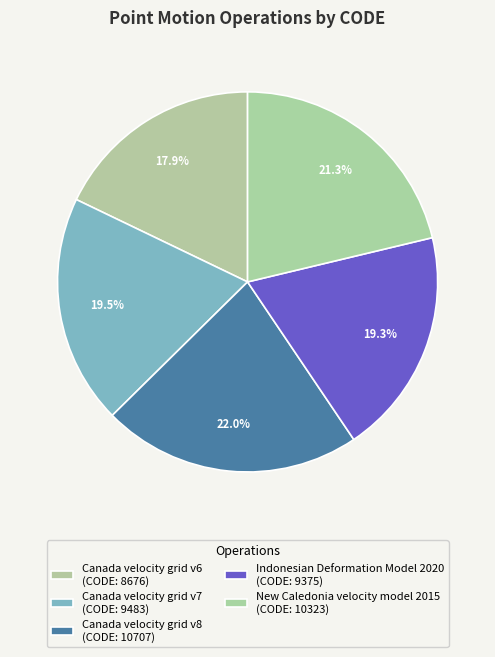

Rank the categories by value from highest to lowest.

Canada velocity grid v8, New Caledonia velocity model 2015, Canada velocity grid v7, Indonesian Deformation Model 2020, Canada velocity grid v6